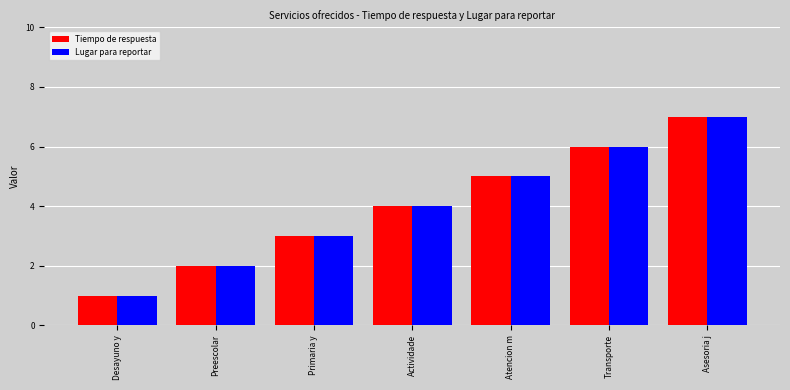

Count the Tiempo de respuesta values in the range 2 to 6.

5